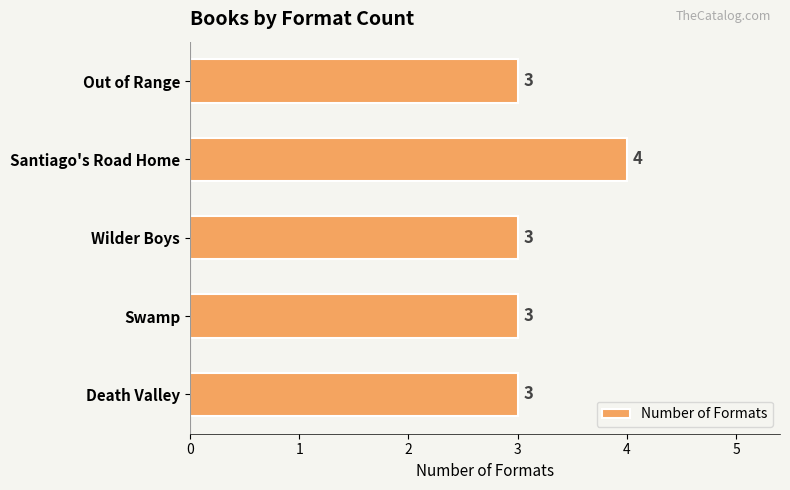

What is the minimum value shown in the chart?

3